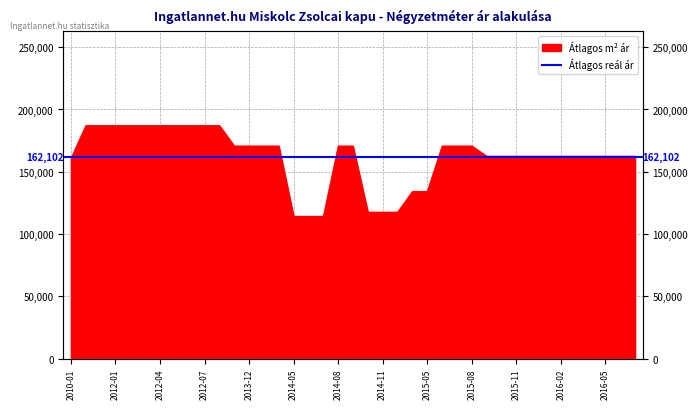

Which has a higher value, 2011-12 or 2012-04?

2011-12